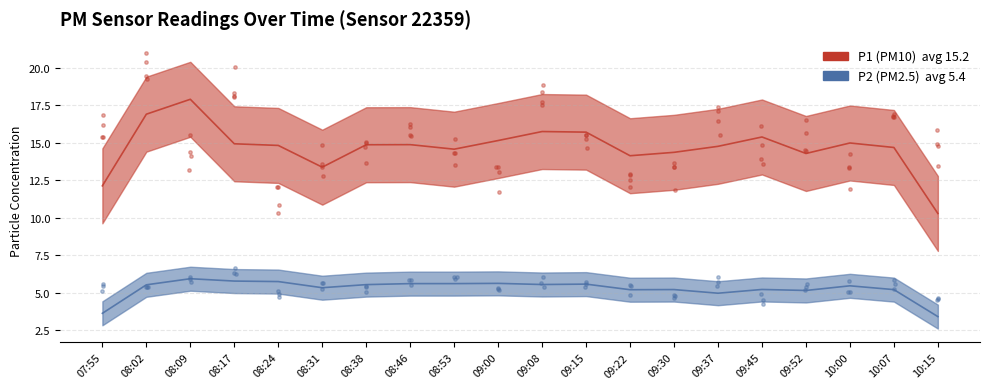

Is the value of P1 at 08:17 greater than the value of P2 at 08:02?

Yes